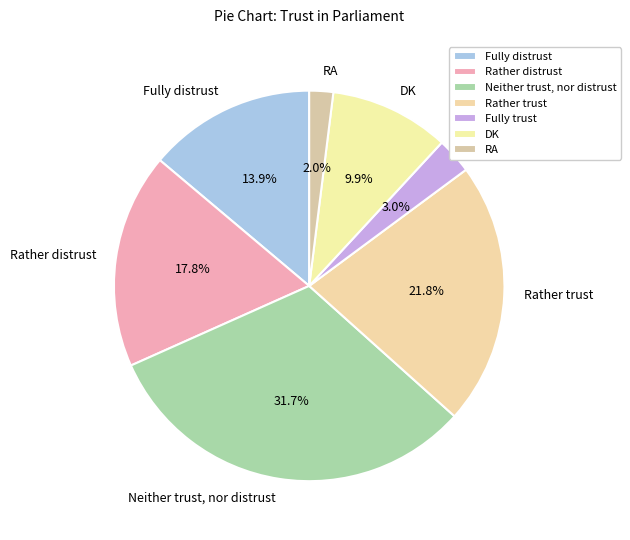

True or false: RA accounts for 11% of the total.

False